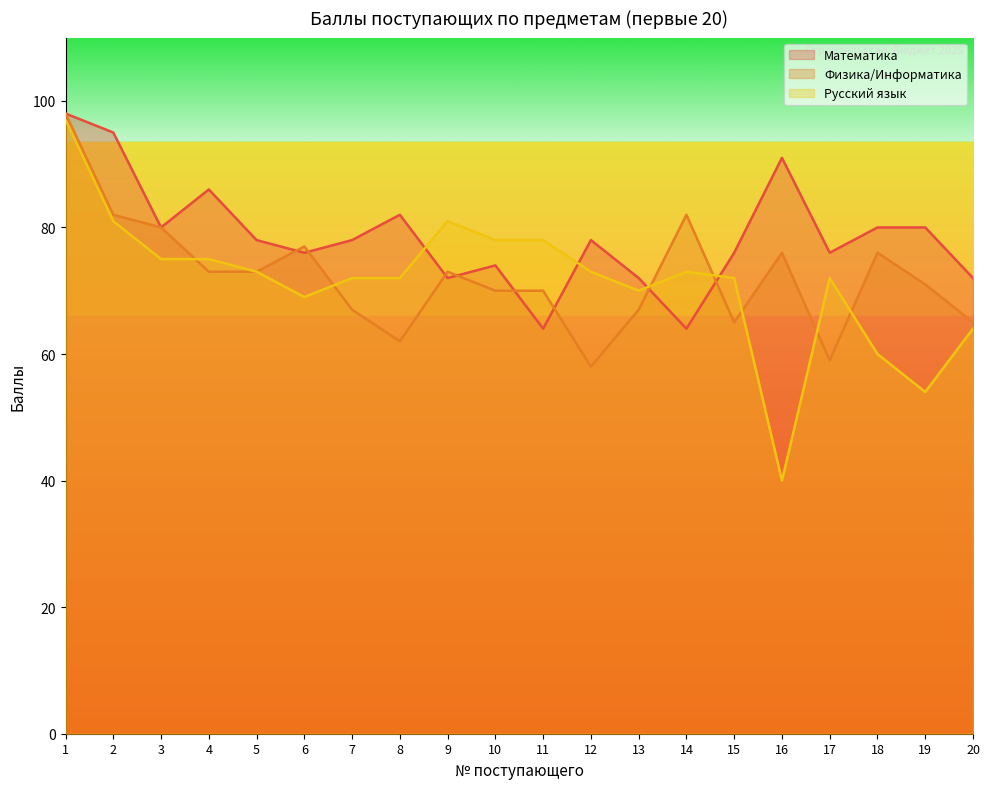

How many lines are shown in the chart?

3